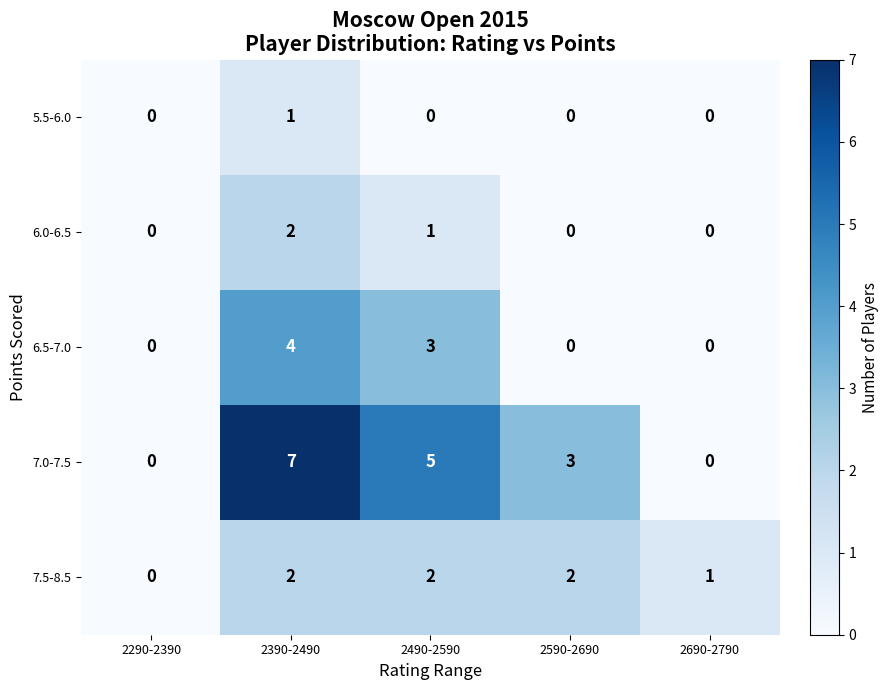

Which series has the widest spread of values?

7.0-7.5